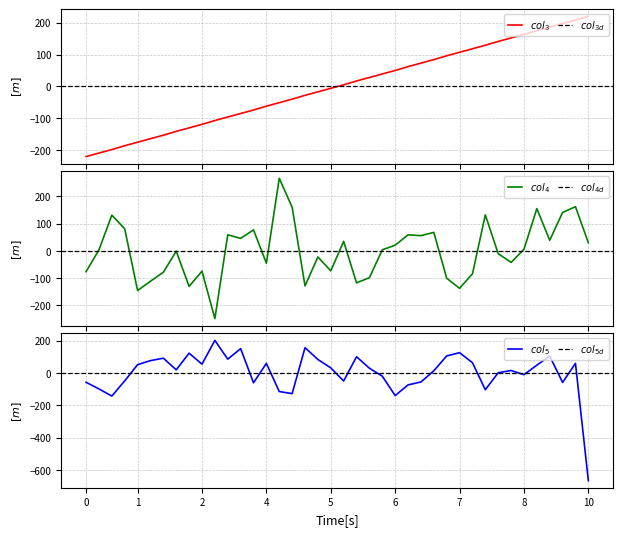

Which series has the largest total across all categories?

col_5